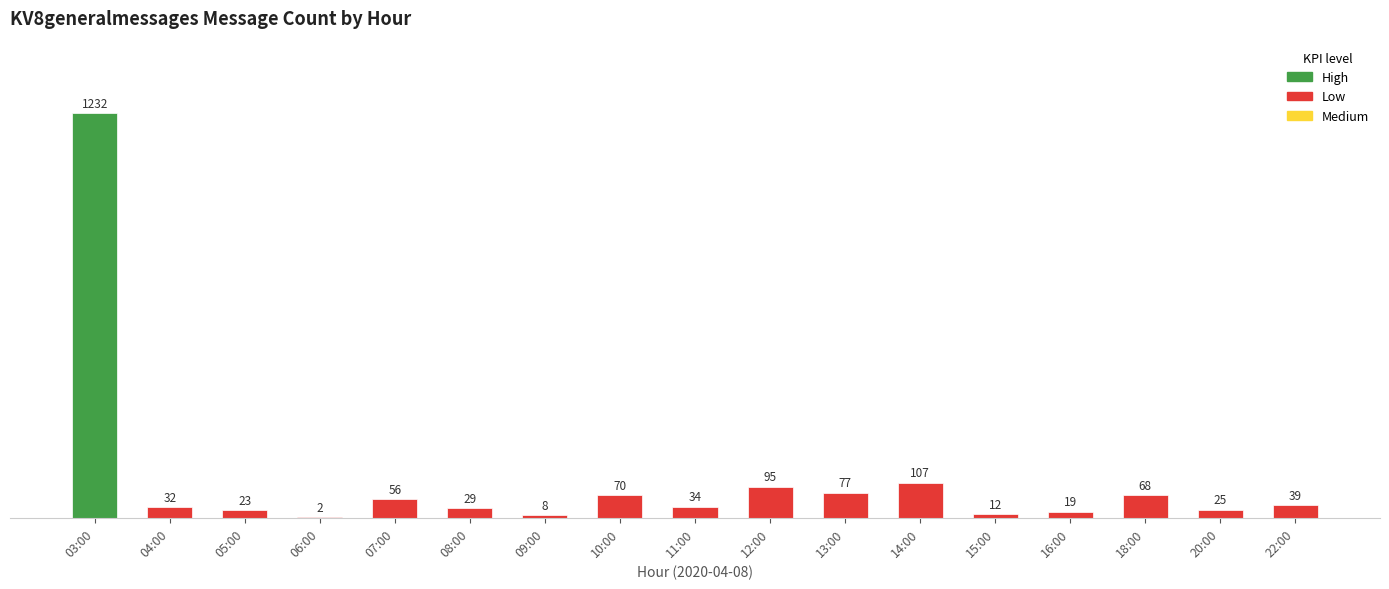

At which category does the chart reach its peak across all series?

03:00